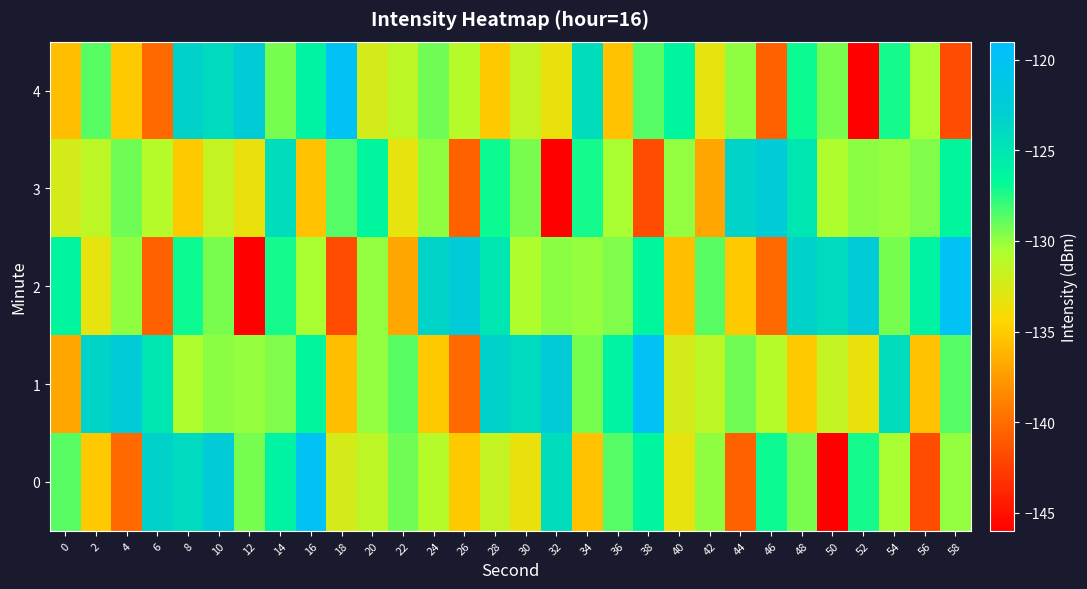

List the series in order of their peak value, highest first.

0, 1, 2, 4, 3